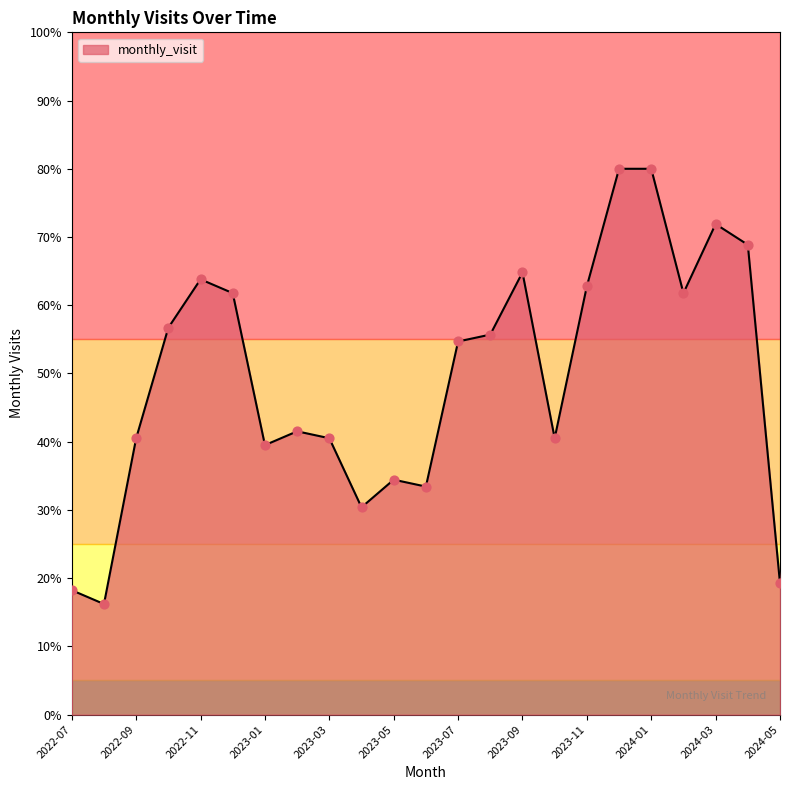

What is the difference between the maximum and minimum values?

63.8